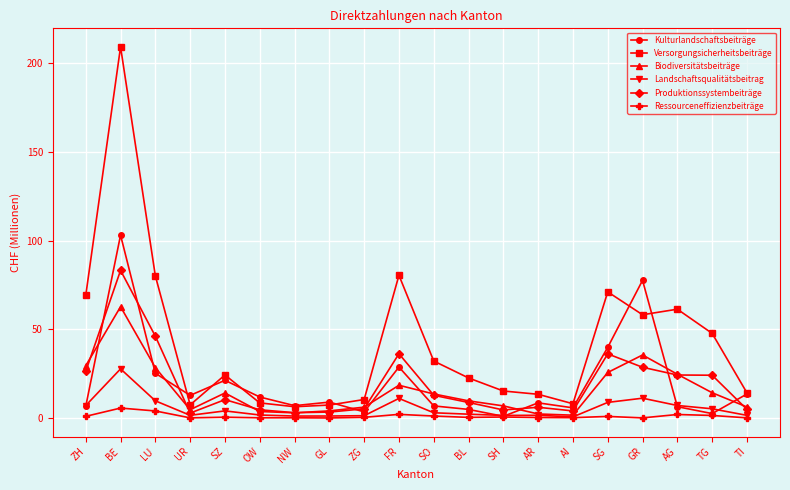

The Landschaftsqualitätsbeitrag series shows 7.0 at AG. True or false?

True